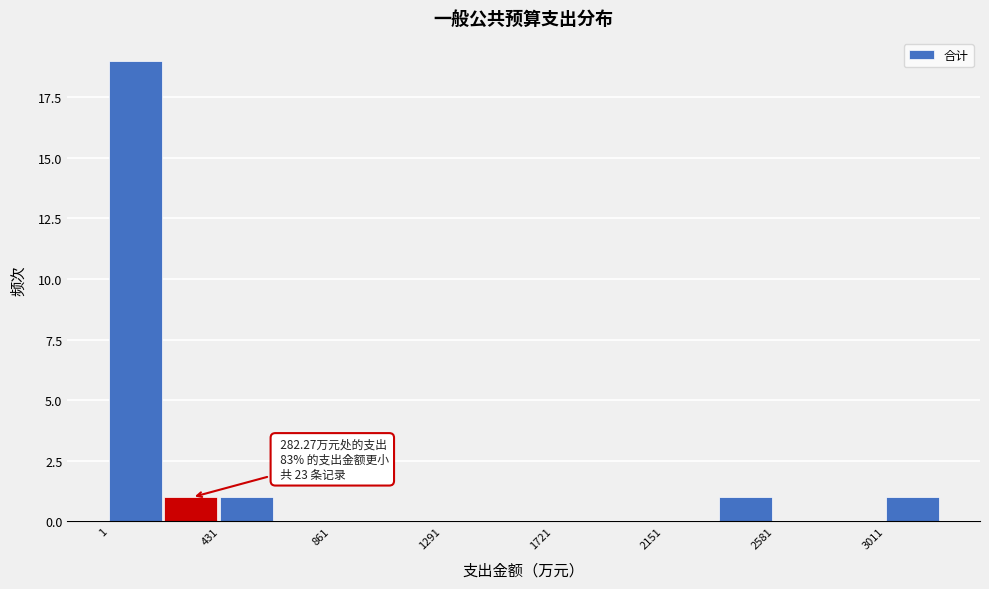

Over which range of the x-axis is the bar tallest?

0 to 200